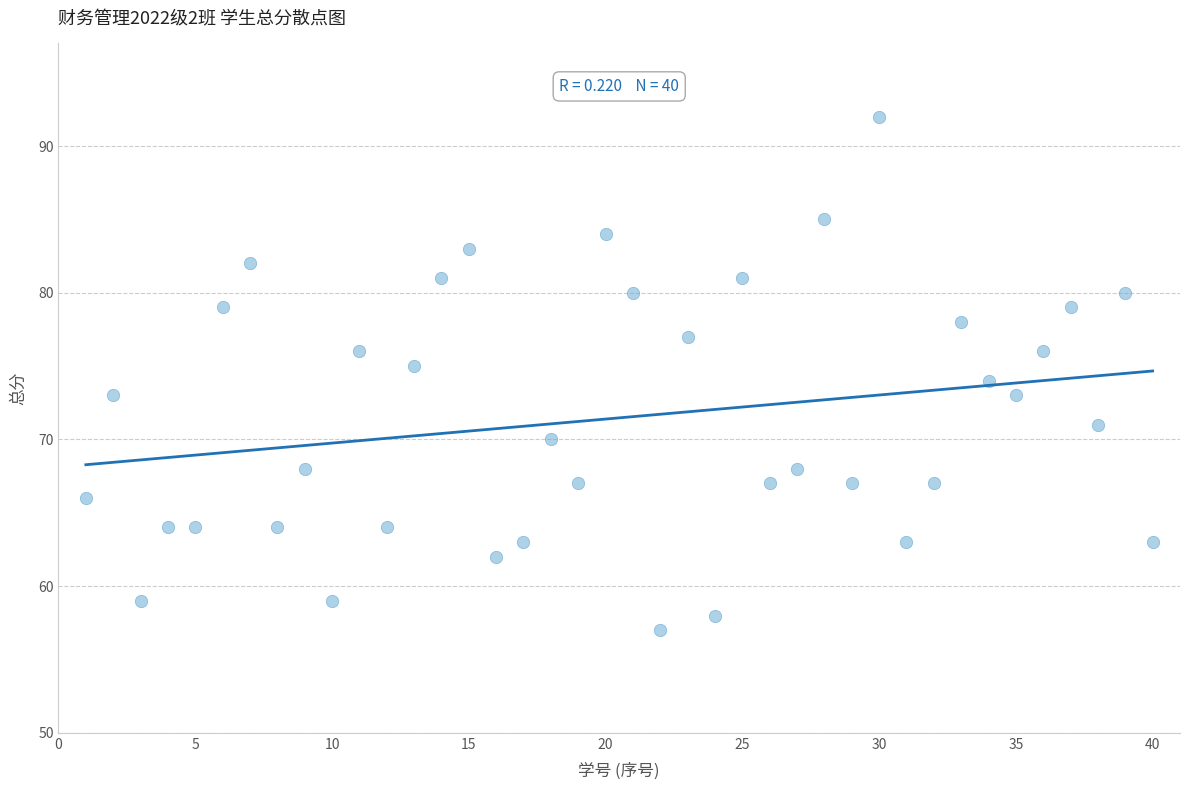

What is the range of X values (max minus min)?

39